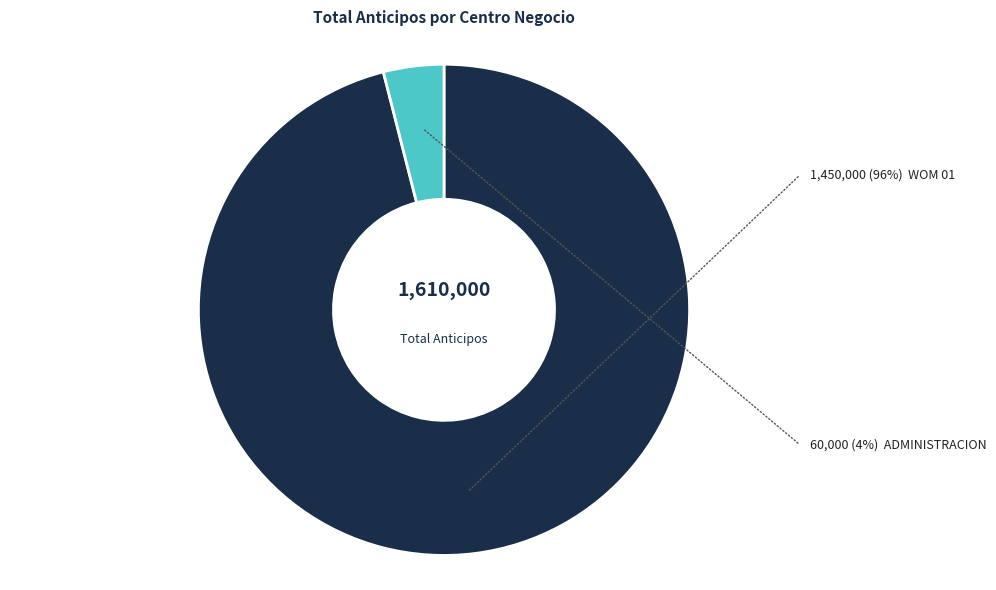

Is there any slice that represents more than half of the pie?

Yes